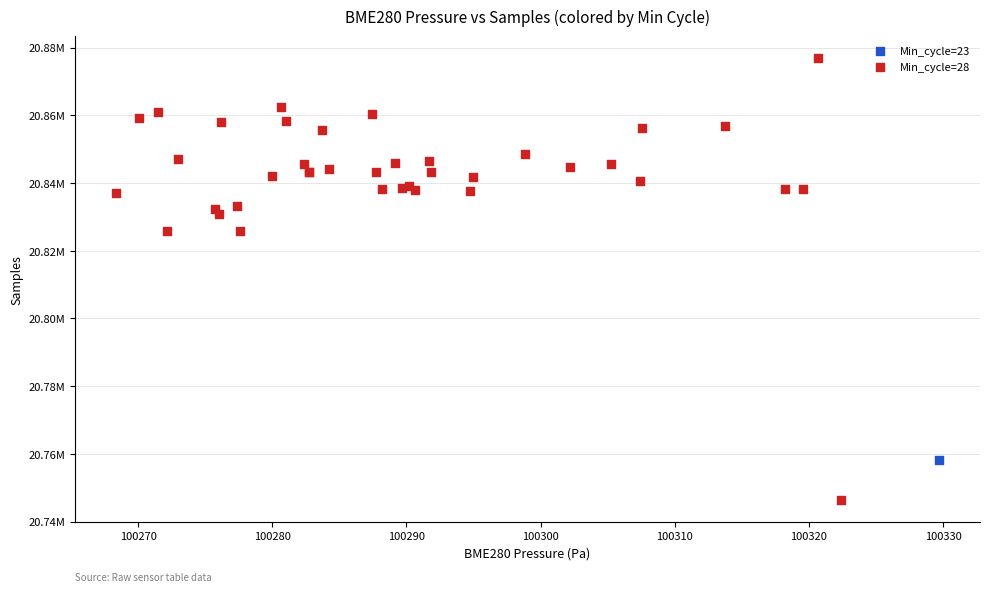

What are all the series names shown in the legend?

Min_cycle=23, Min_cycle=28